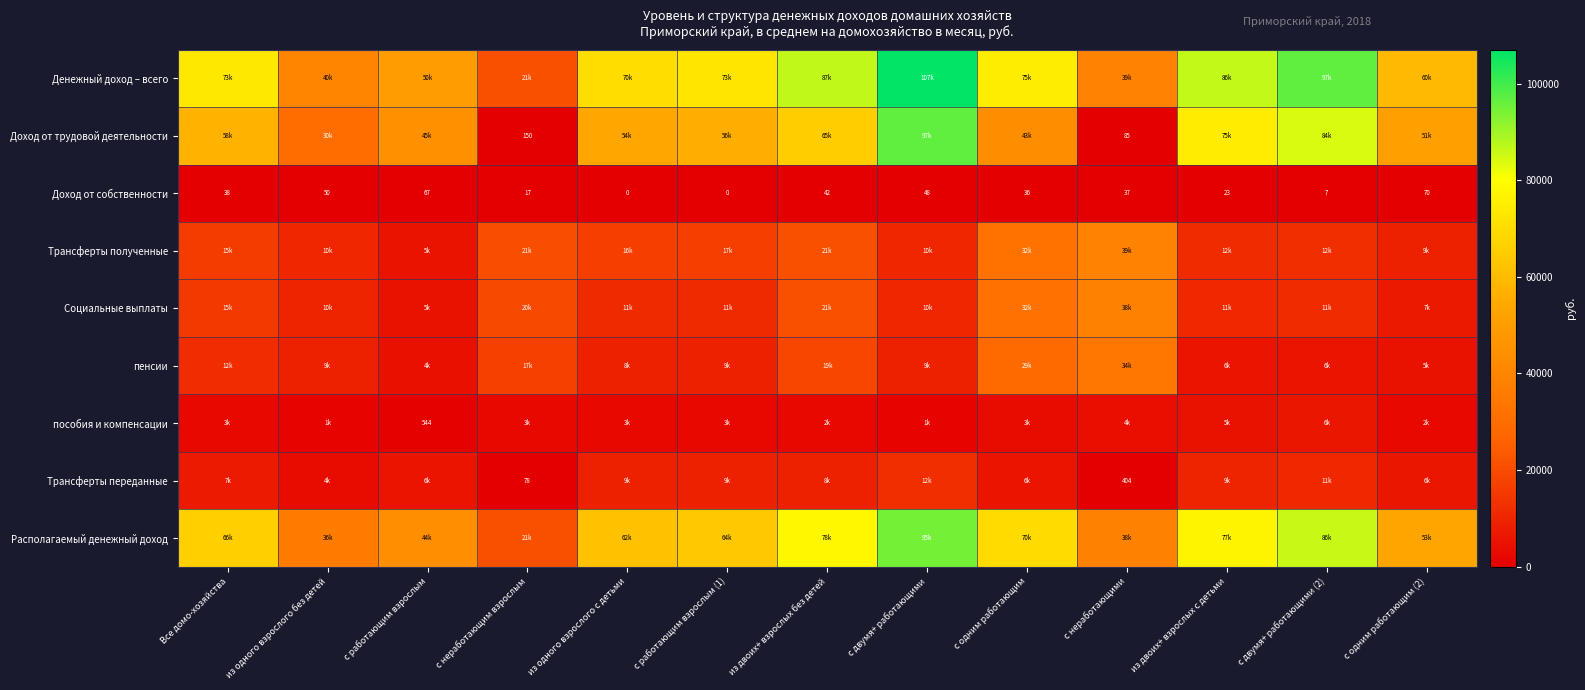

At which label is Доход от собственности closest to 35?

с одним работающим